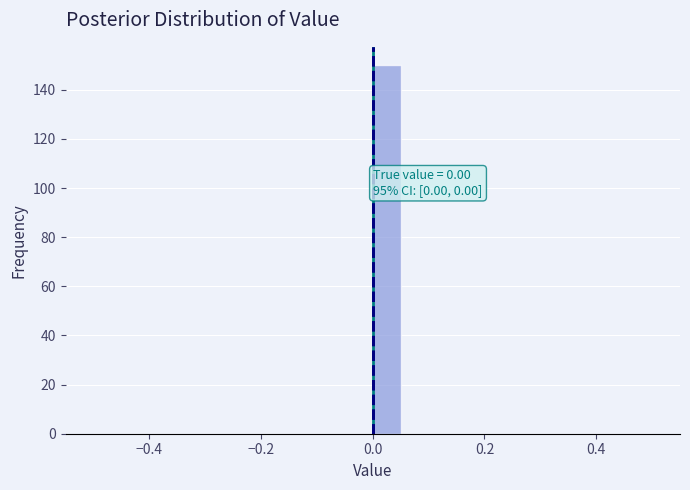

Around what value on the x-axis is the tallest bar? Give the approximate position of its centre, as read against the axis.

0.02